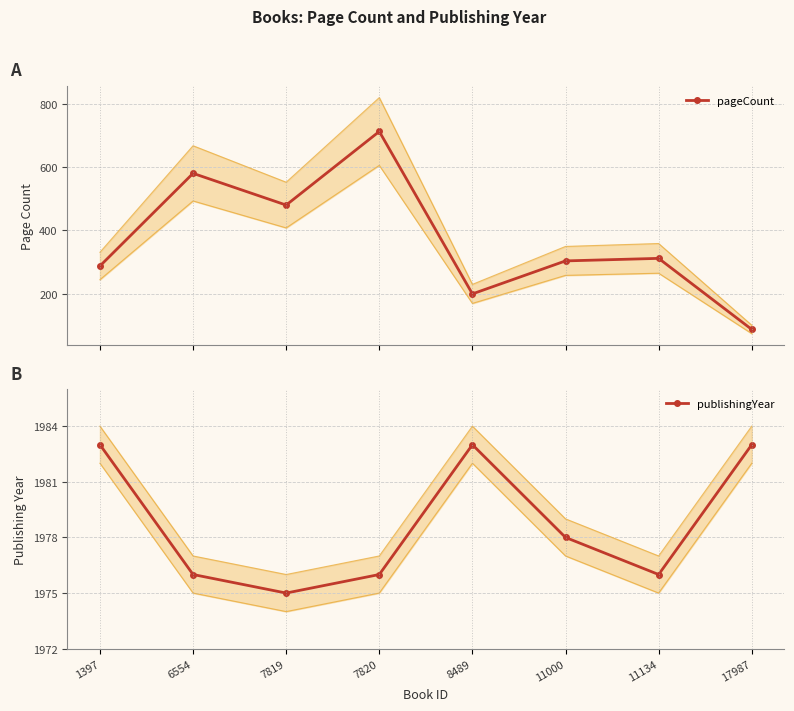

At which category is the sum across all series the highest?

7820